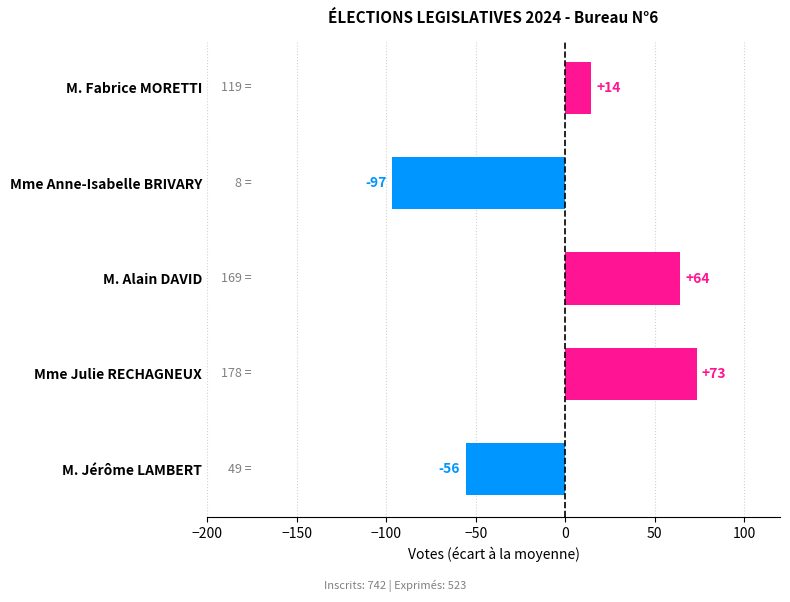

Does the chart contain any negative values?

Yes